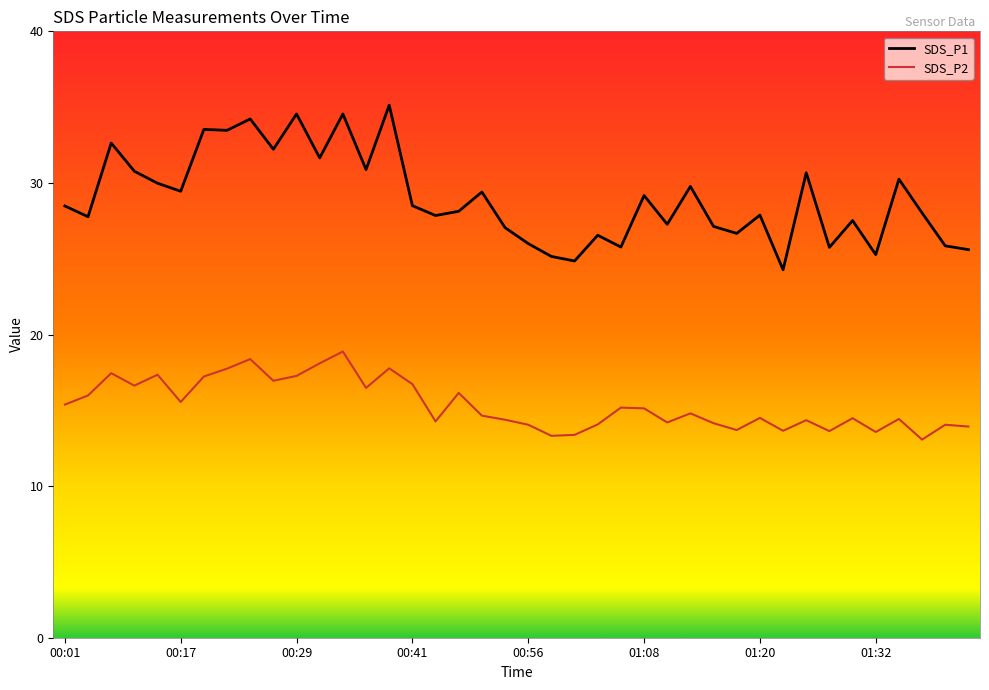

True or false: SDS_P2 and SDS_P1 cross at least once.

False